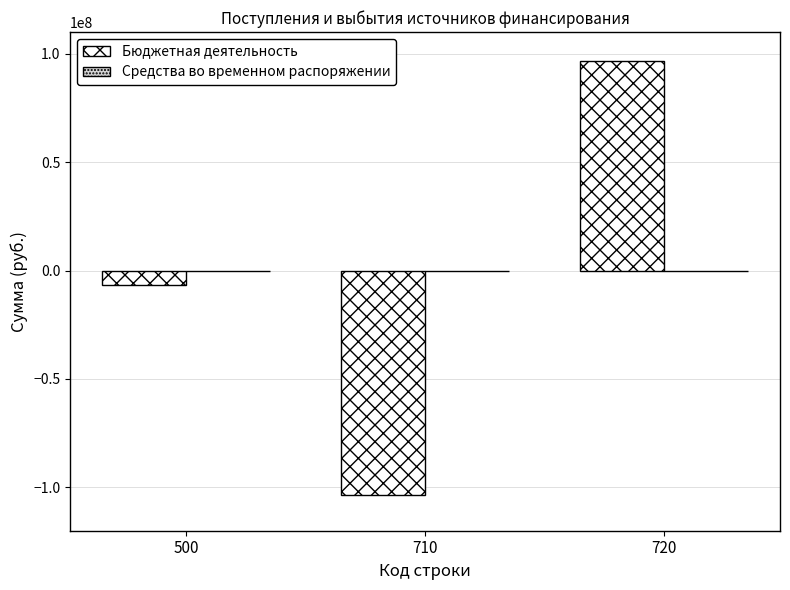

What is the greatest value displayed?

96809928.9